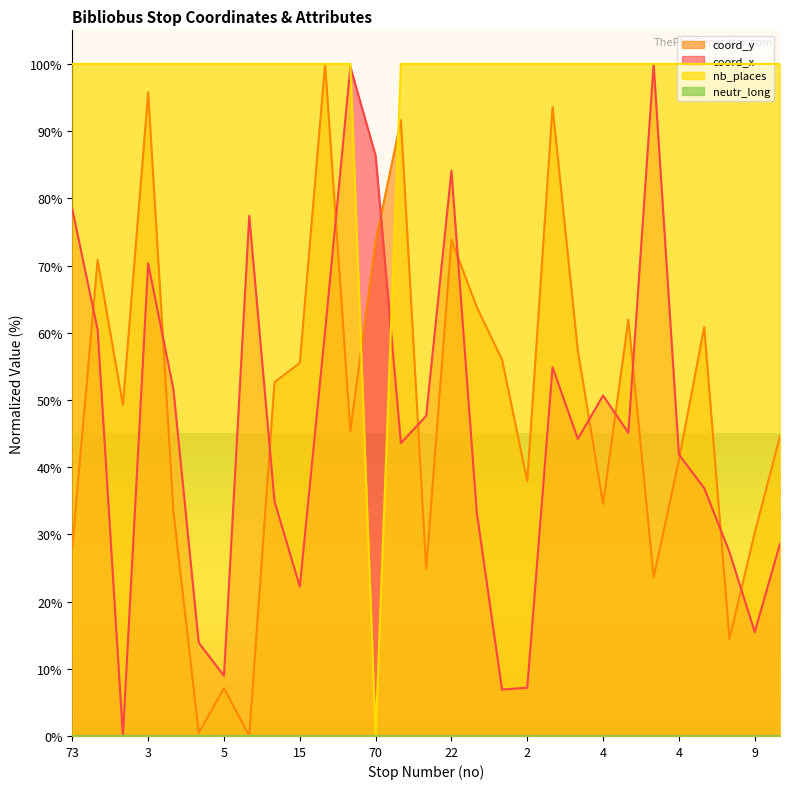

What is the average value of the coord_y series?

49.1